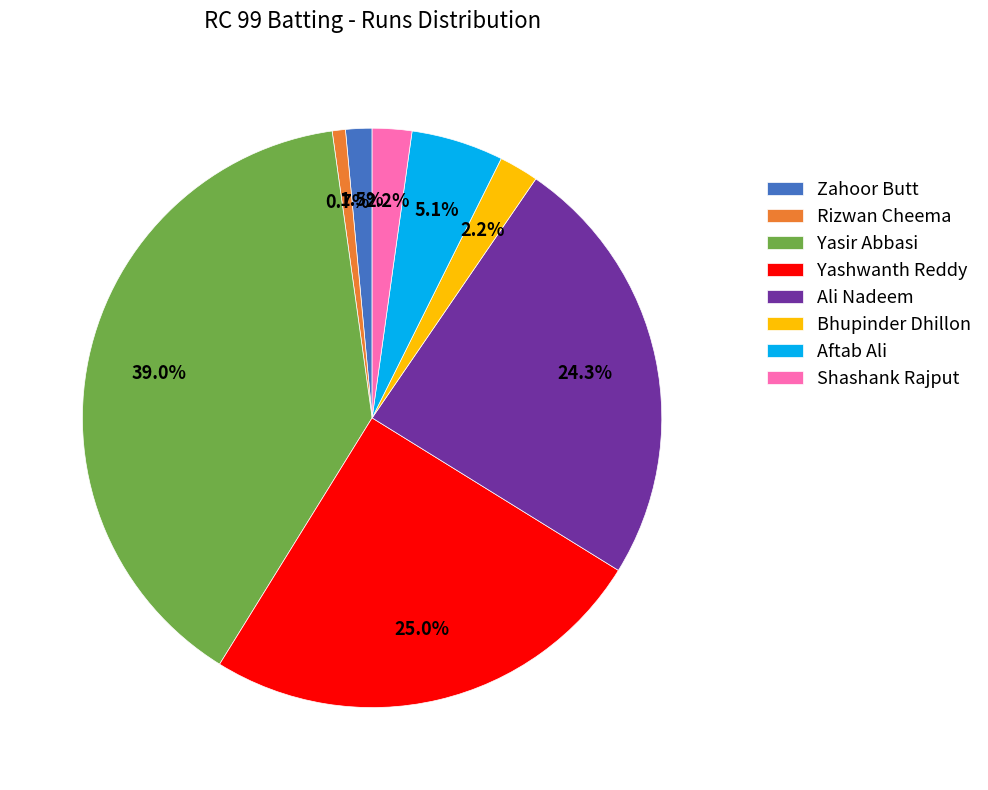

What is the smallest slice in the pie chart?

Rizwan Cheema